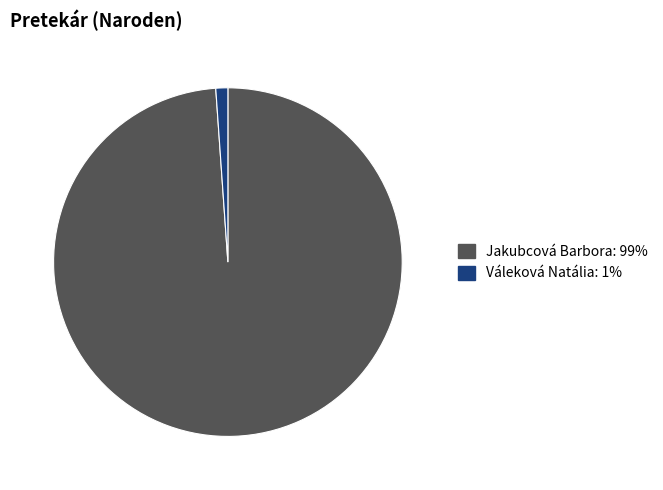

Which has a higher value, Váleková Natália or Jakubcová Barbora?

Jakubcová Barbora